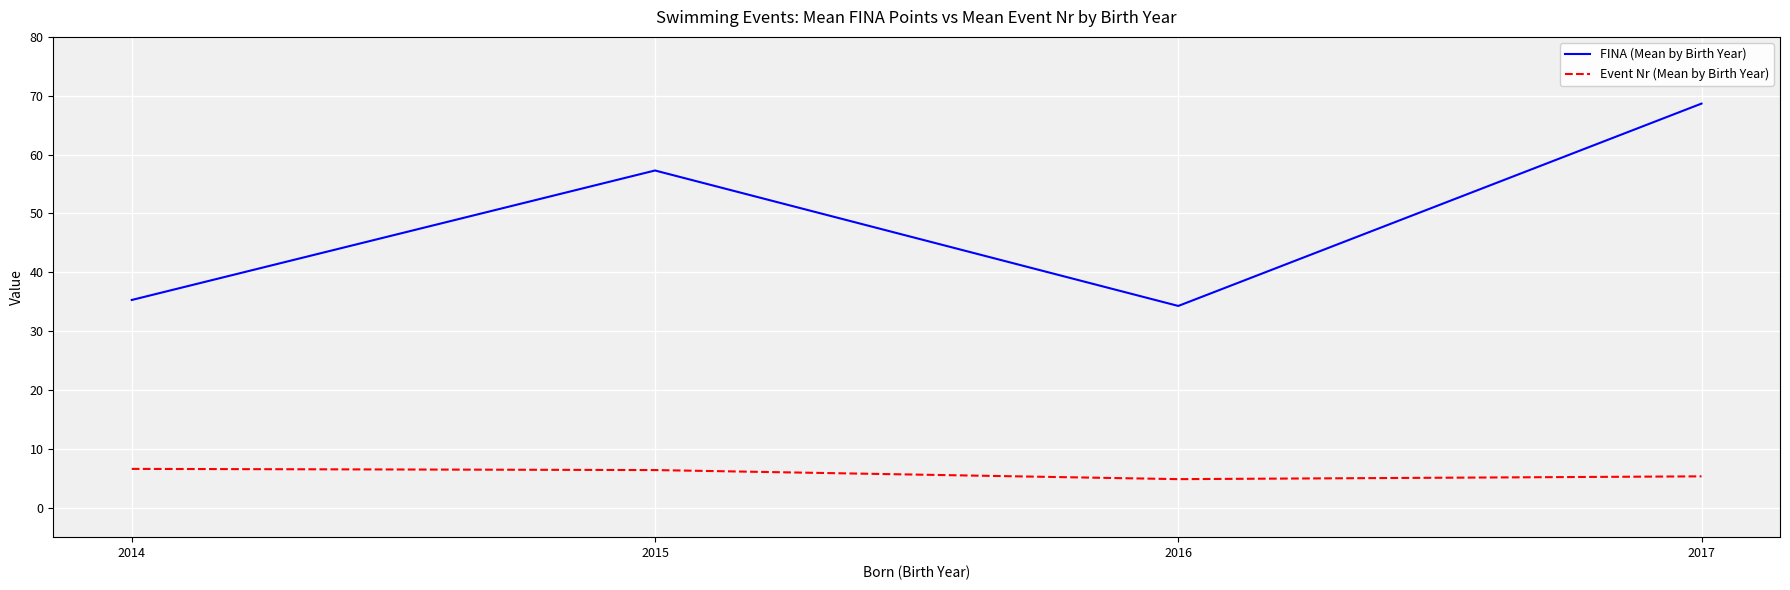

What is the difference between the highest and lowest values at 2016?

29.4